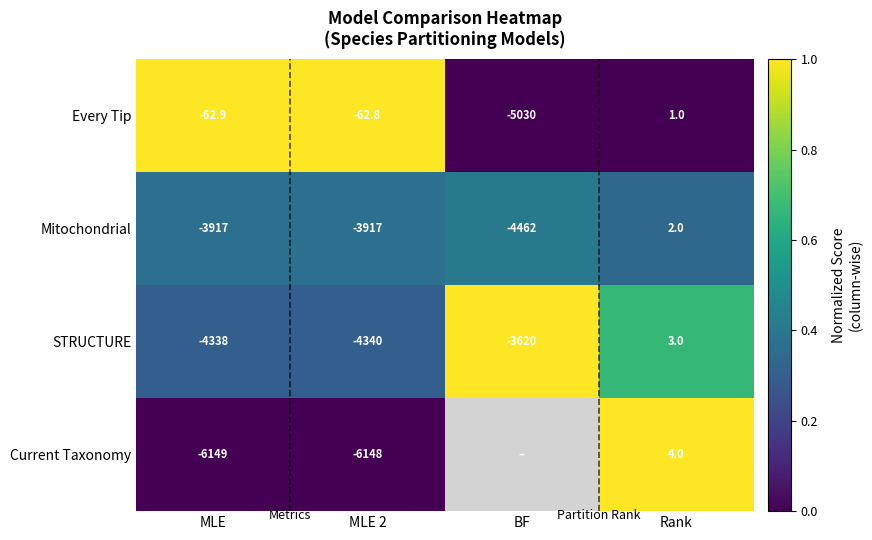

Between BF and MLE 2, which is larger?

MLE 2